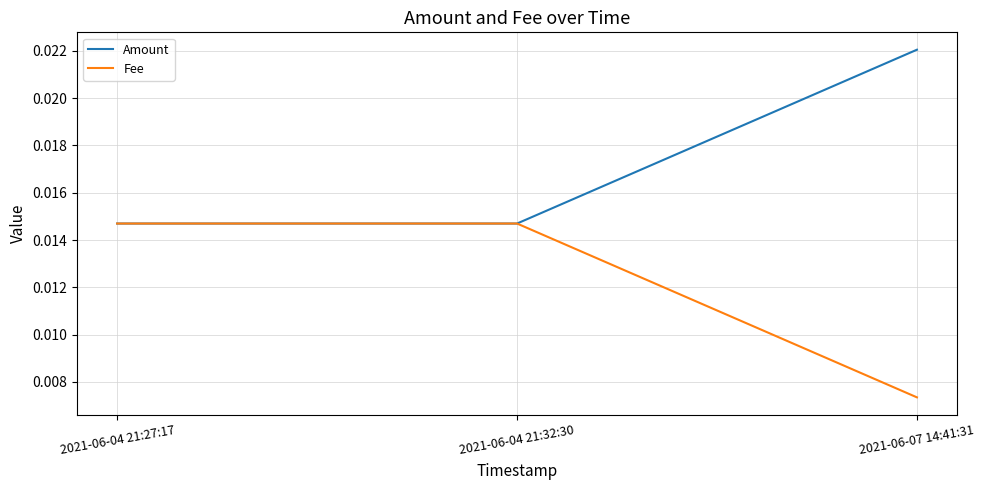

At which label is Fee closest to 0?

2021-06-07 14:41:31